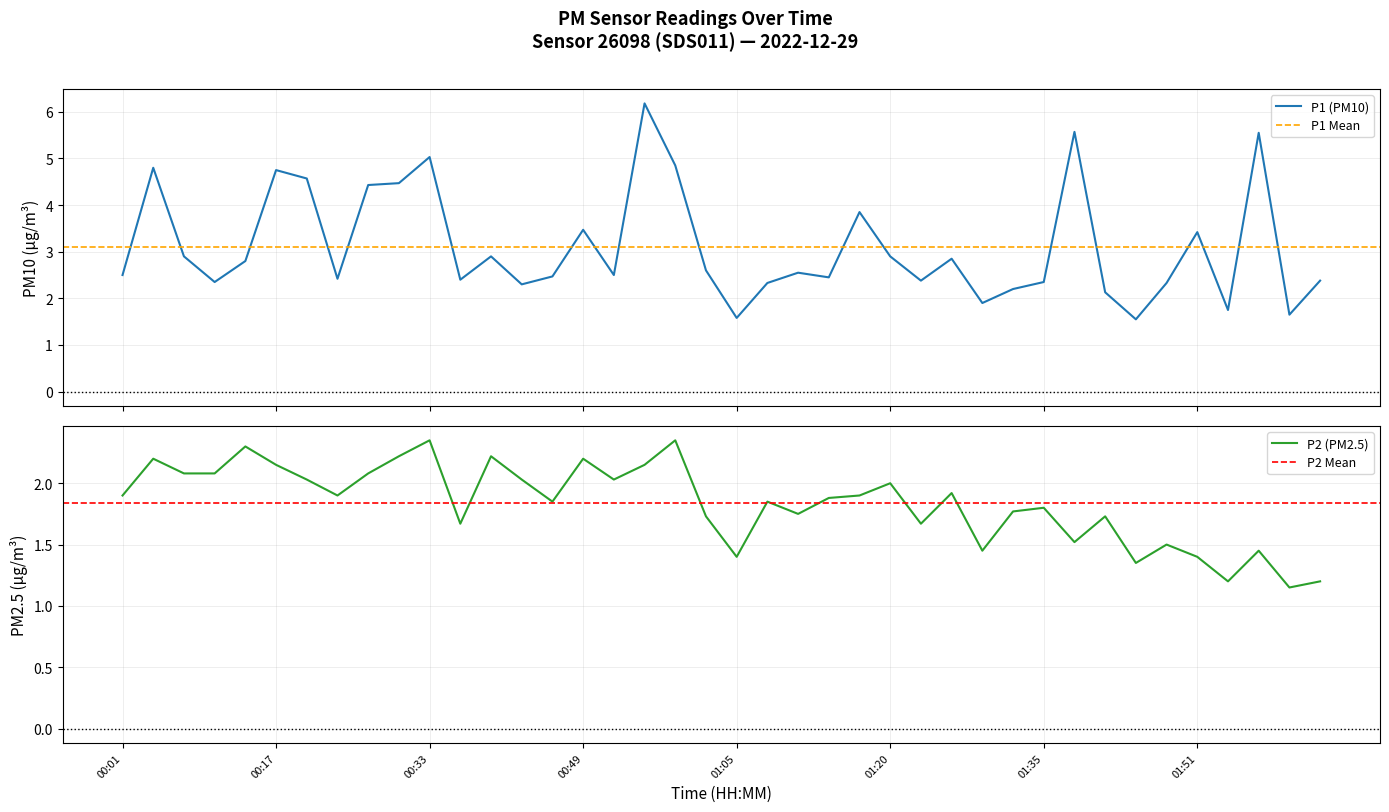

Does the chart have visible grid lines?

Yes